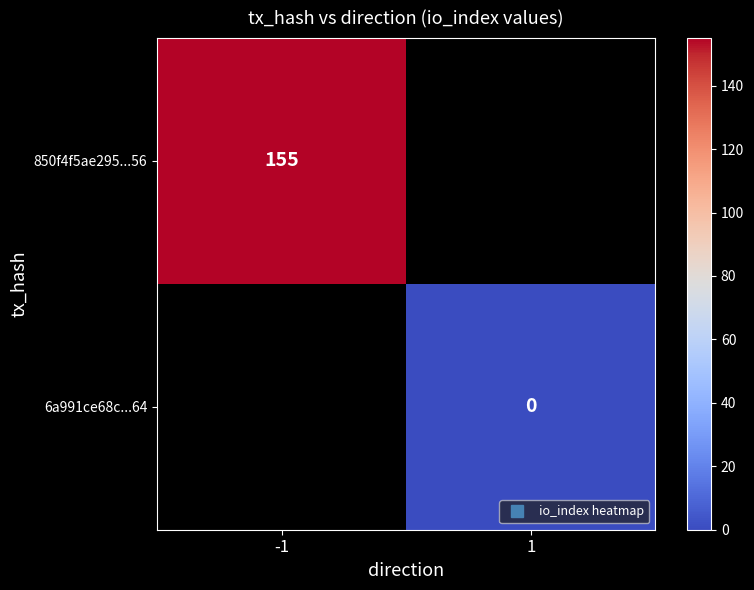

Rank the series at -1 from highest to lowest value.

850f4f5ae295...56, 6a991ce68c...64